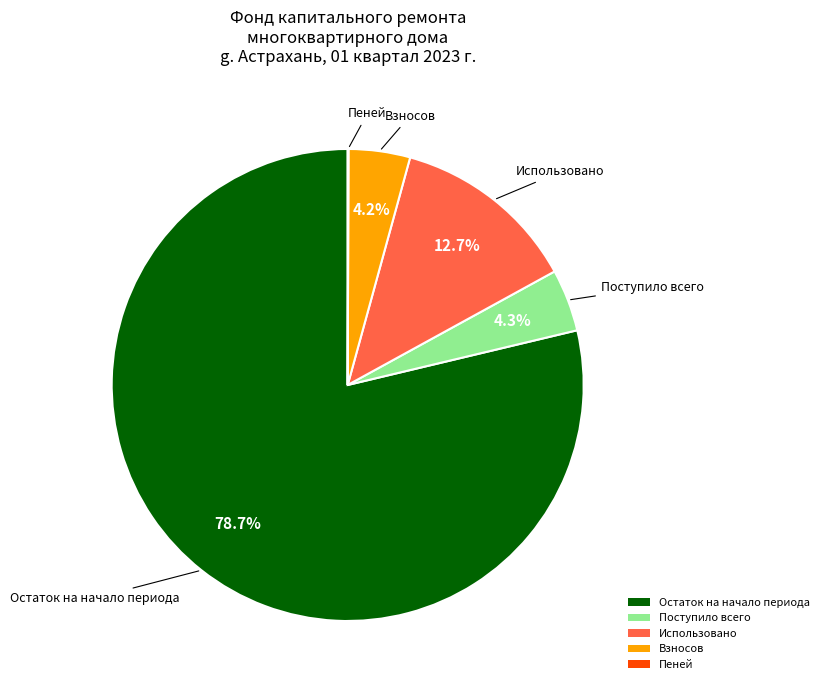

What is the majority slice?

Остаток на начало периода